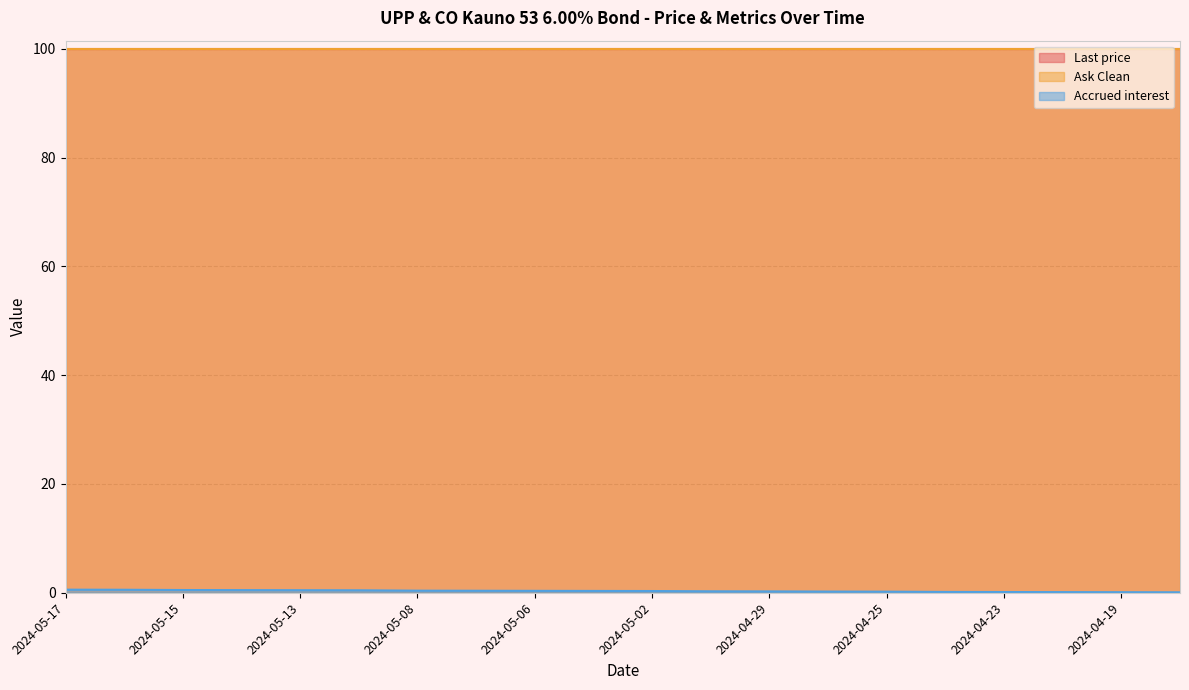

What is the total value across all series at 2024-05-07?

200.3